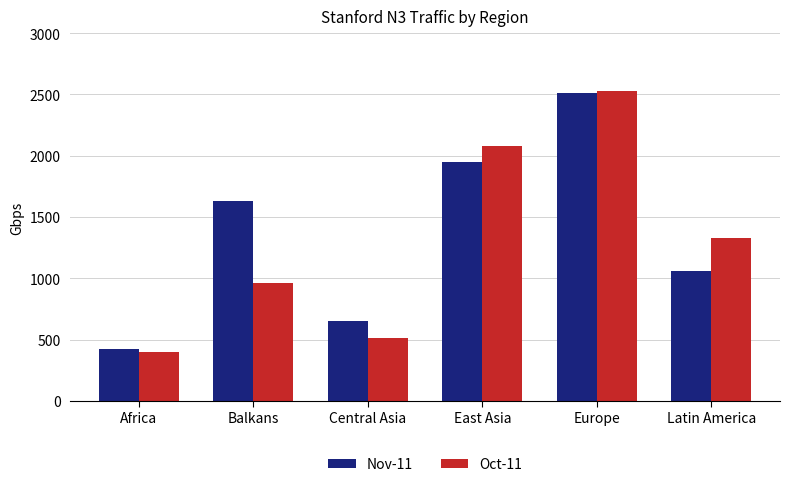

Which series has the largest total across all categories?

Nov-11